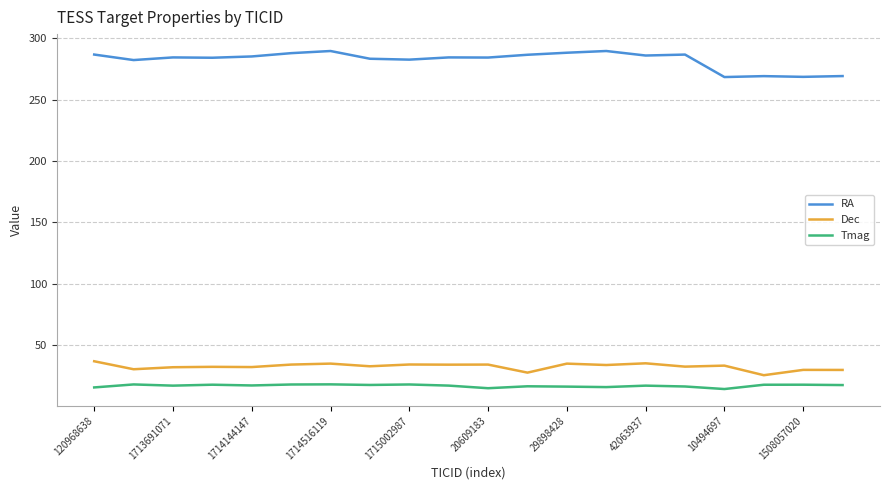

What is the lowest value of the RA series?

268.5